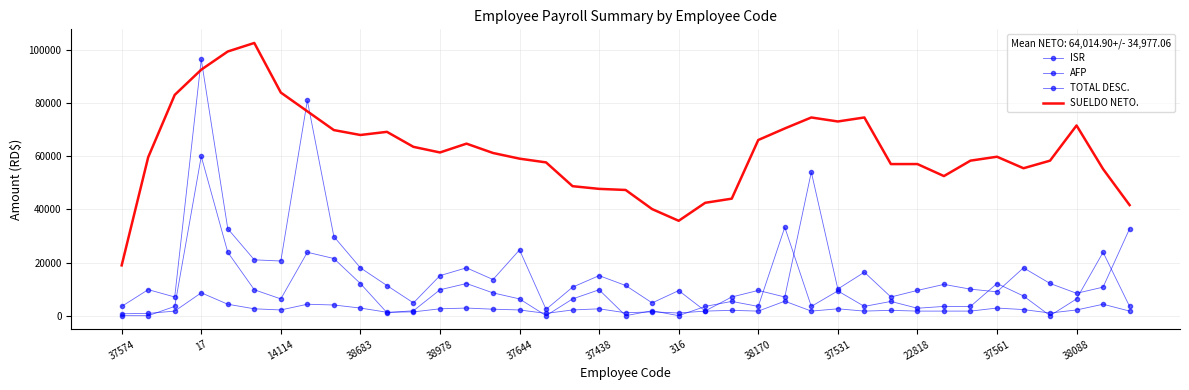

In SUELDO NETO., how many points are lower than both neighbors (excluding endpoints)?

7